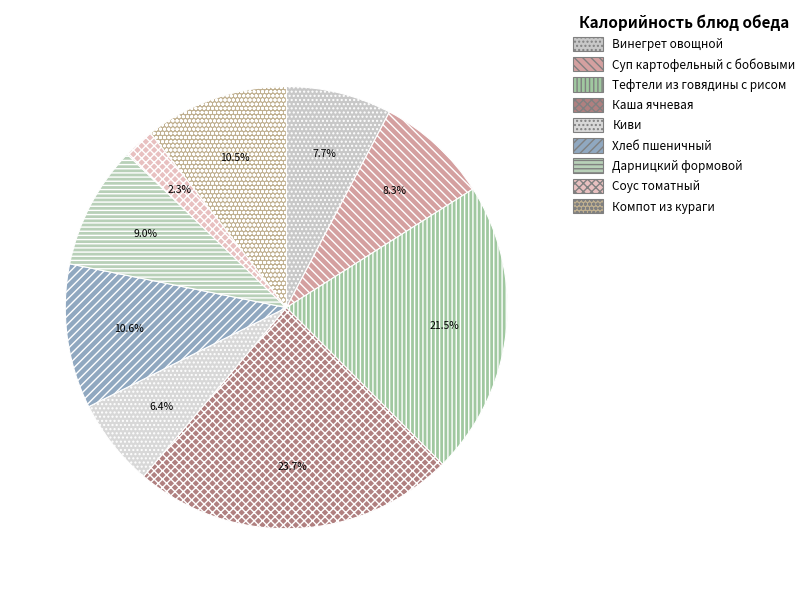

Is it true that Соус томатный is 15% of the pie?

False